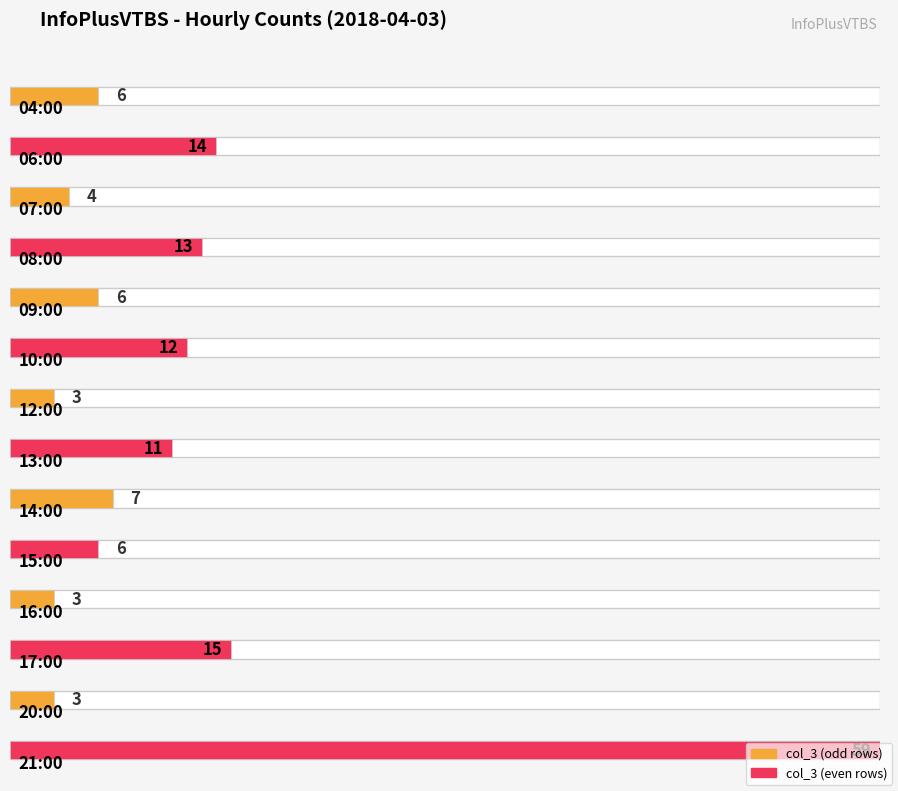

Where is the data nearest to the value 31?

17:00